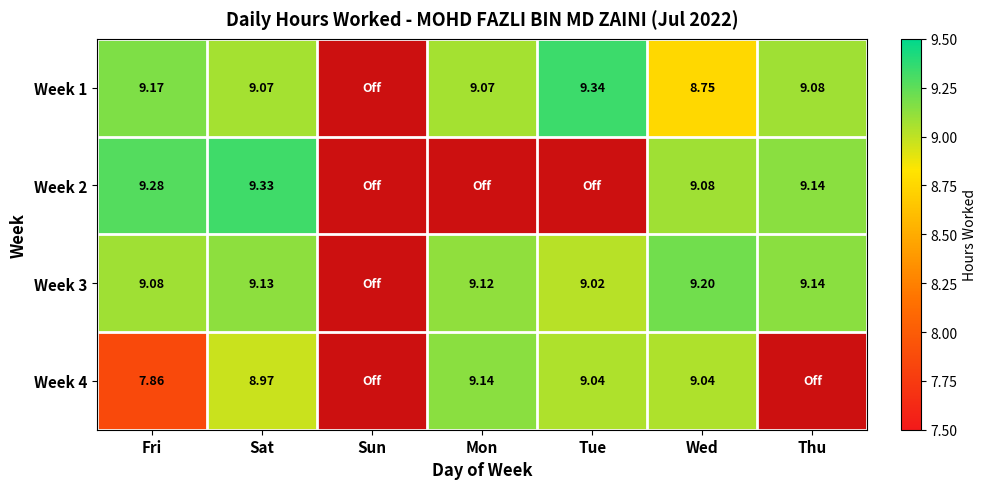

At which label does Week 3 reach its peak?

Wed